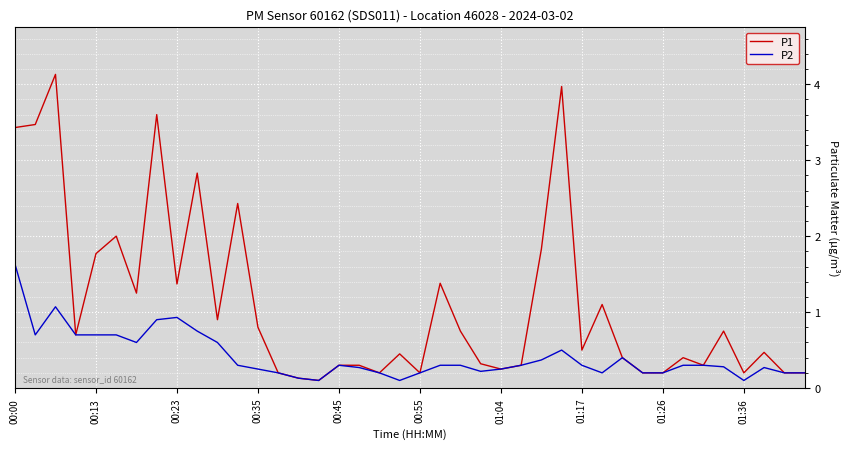

Which series has the widest spread of values?

P1